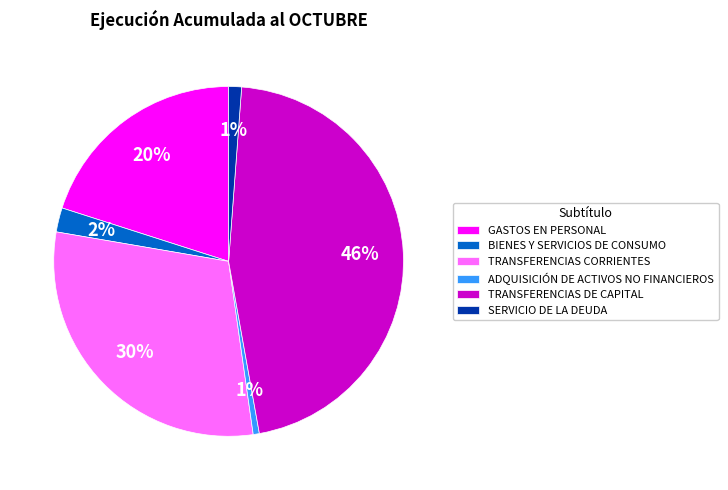

Does any single category account for the majority?

No